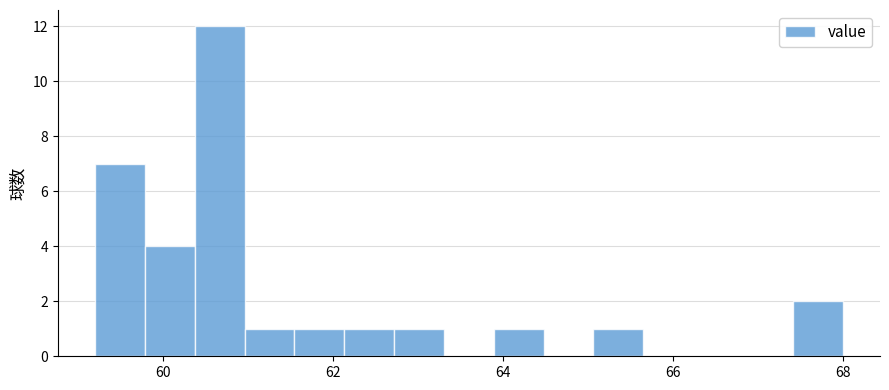

Around what value on the x-axis is the tallest bar? Give the approximate position of its centre, as read against the axis.

60.6